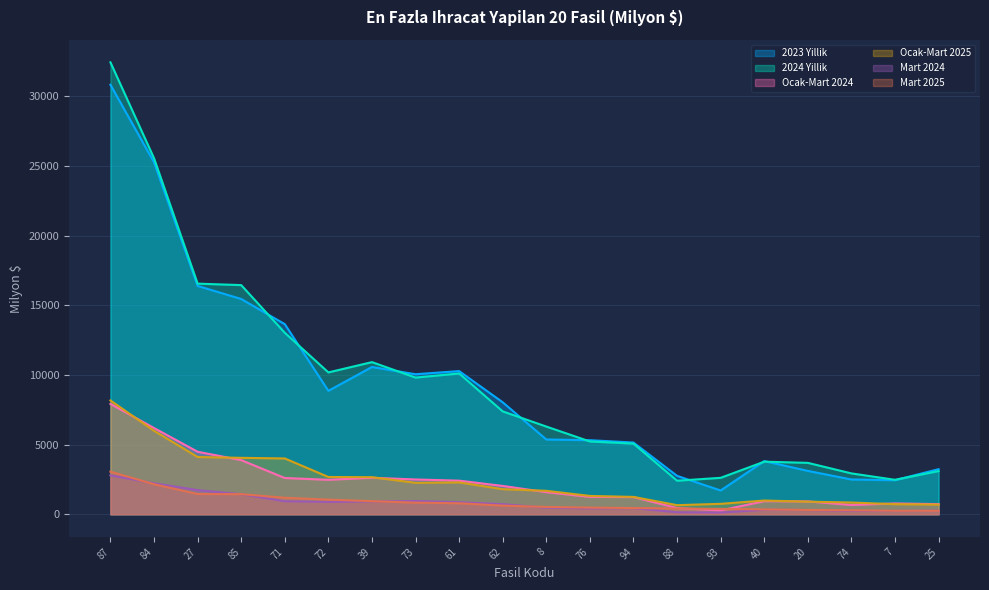

What is the label of the 10th point from the left?

62